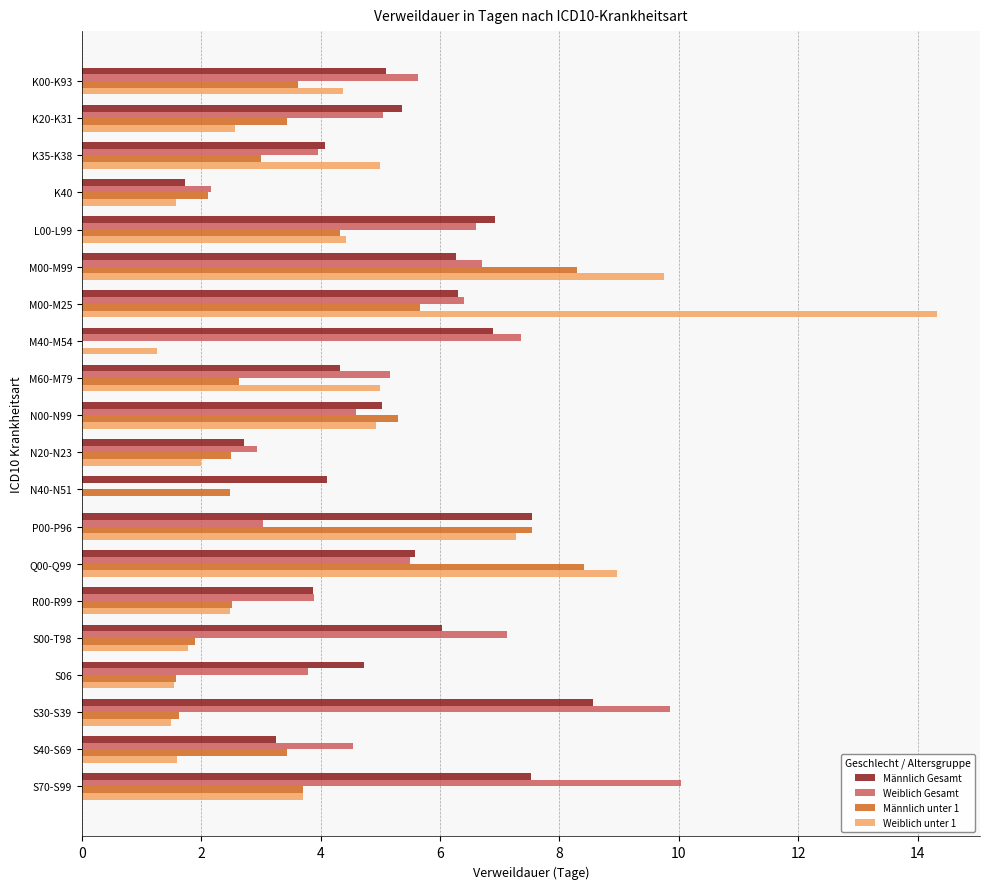

Is it true that Männlich Gesamt equals 1.4 at S00-T98?

False